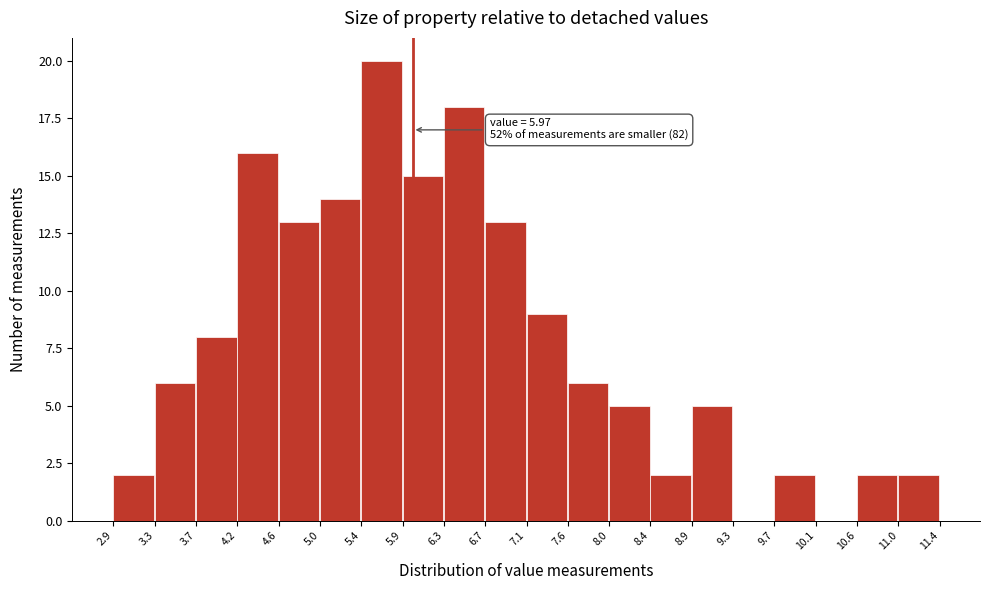

Which range on the x-axis has the tallest bar?

5.4 to 5.9